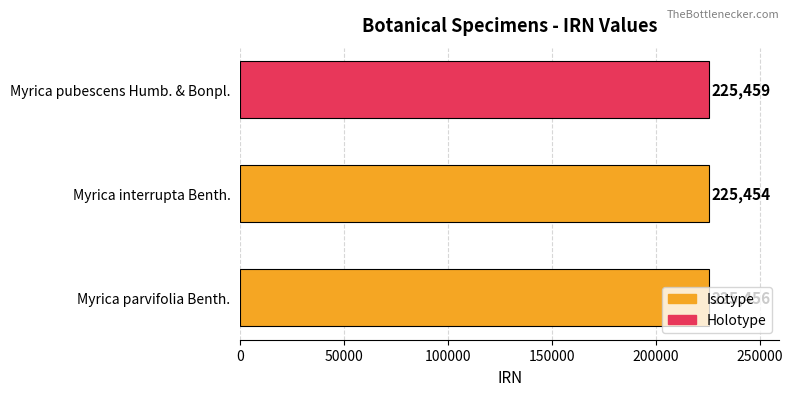

How many values are between 225454 and 225459?

3